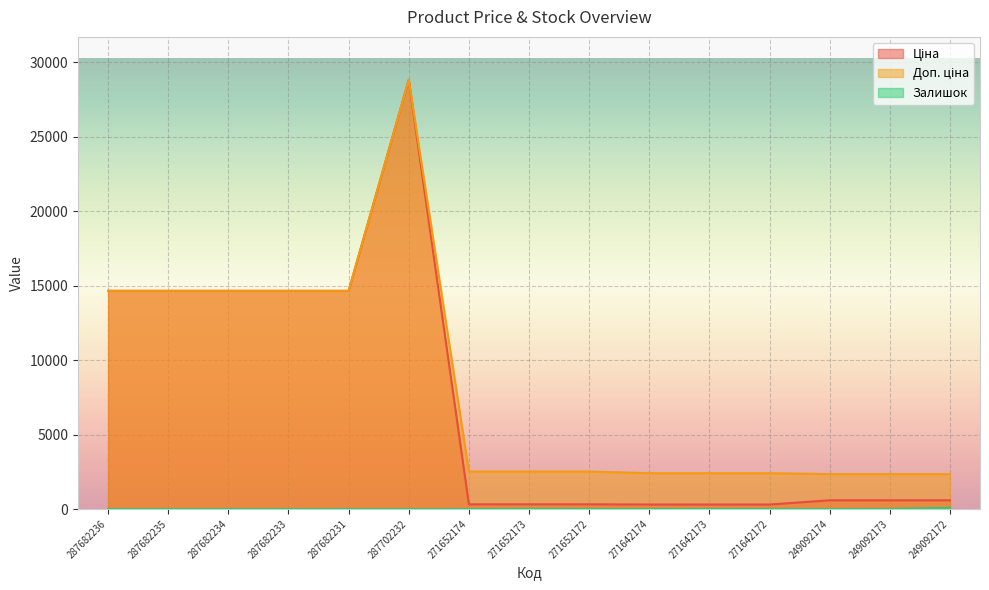

Does the chart display data point markers on the line(s)?

No